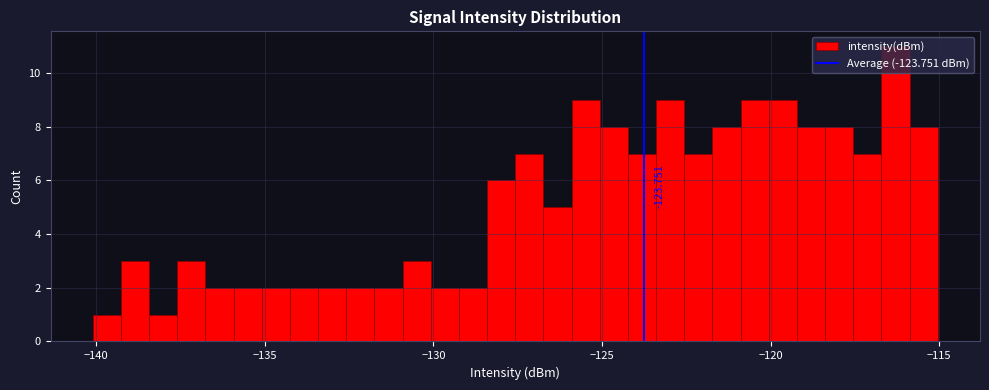

Read against the x-axis, roughly where is the centre of the tallest bar?

-116.5